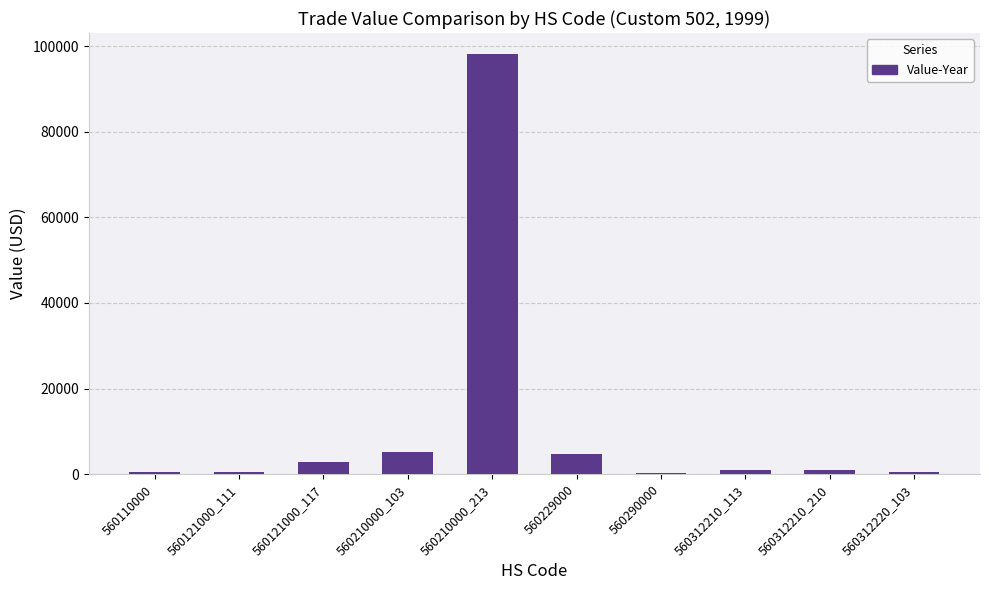

Read the value at 560312220_103.

607